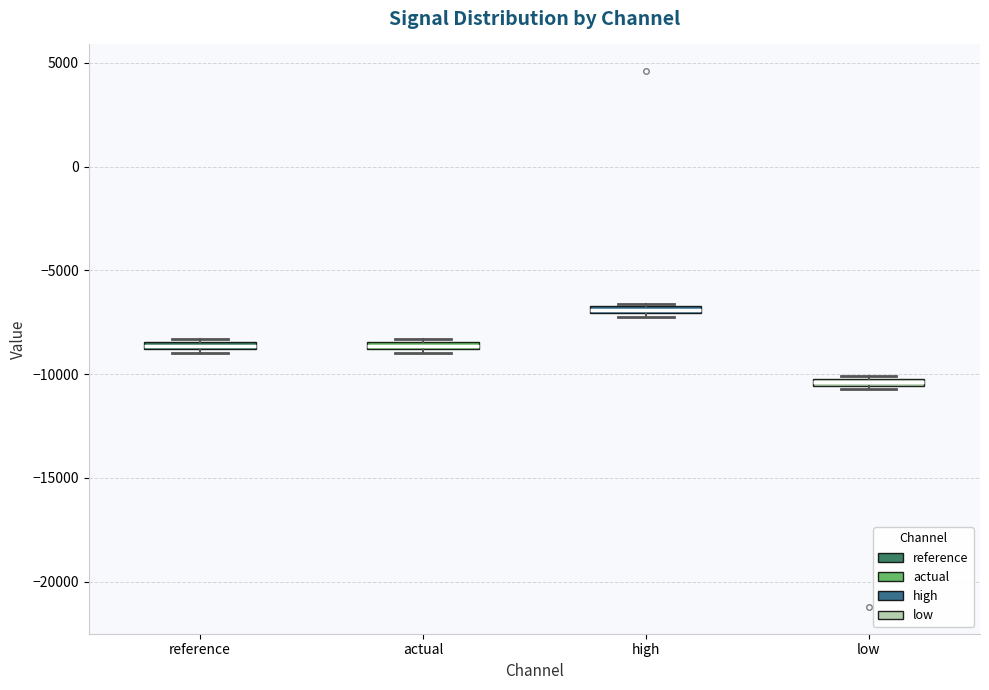

Where is the lower edge of the box for actual on the y-axis? The values are not printed on the chart, so give them approximately, as read against the axis.

-9000